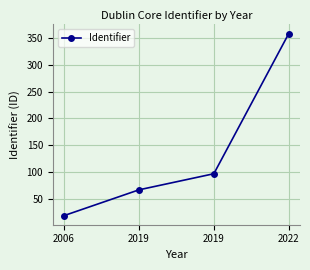

How many lines are shown in the chart?

1